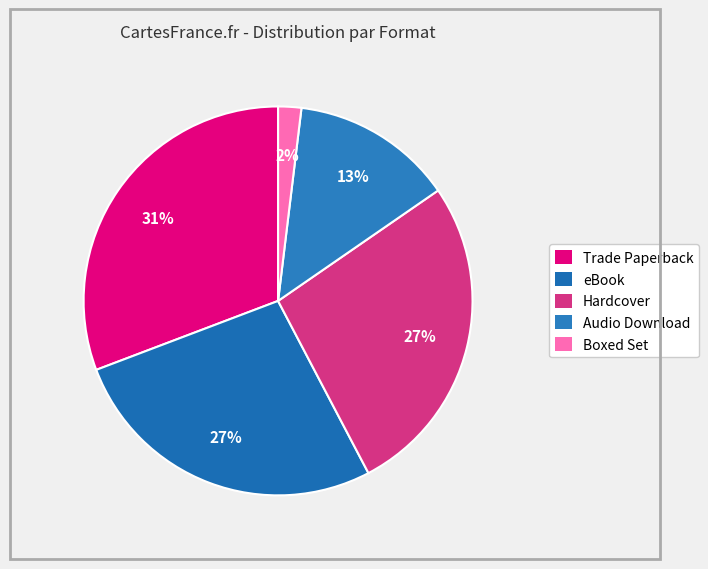

Count the number of slices in the pie.

5